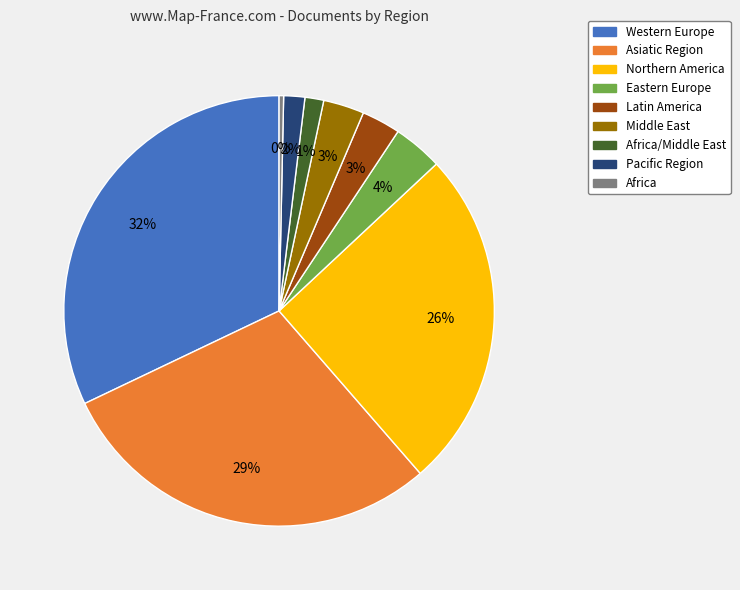

Is there any slice that represents more than half of the pie?

No